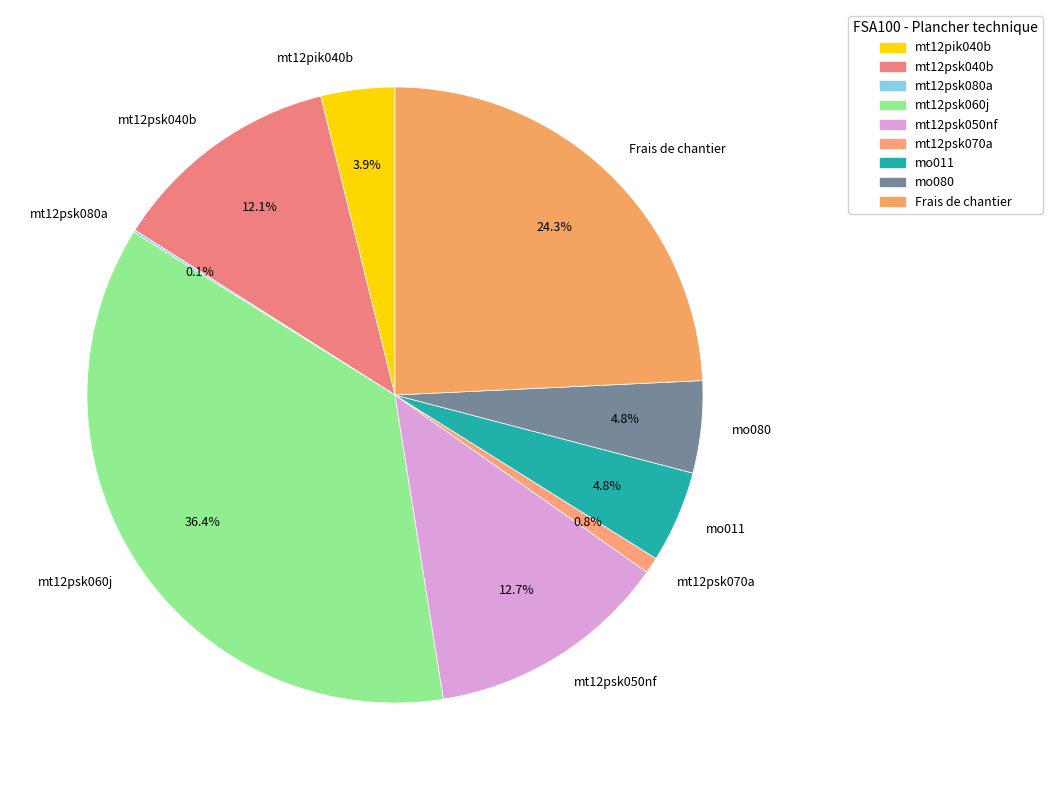

Combined, what portion of the pie is mt12psk060j and mt12psk050nf?

49.1%